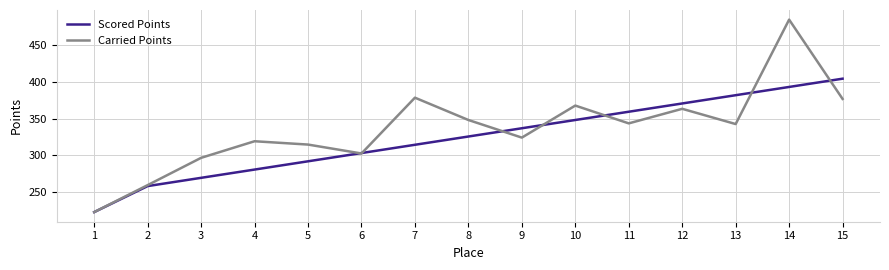

What is the highest value of the Carried Points series?

485.2